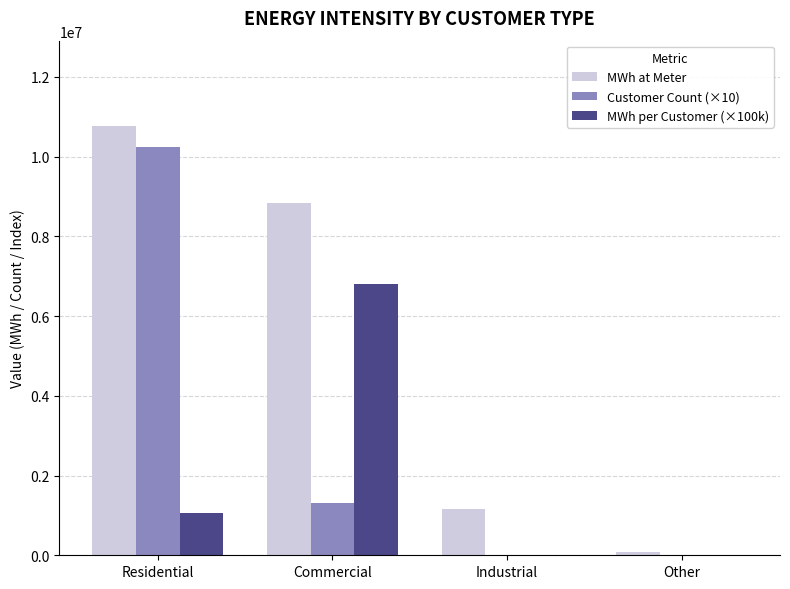

Reading left to right, what are all the values shown in this chart?

MWh at Meter: 10756628	8837457	1161149	85302
Customer Count (×10): 10250240	1299440	0	0
MWh per Customer (×100k): 1049402	6800973	0	0